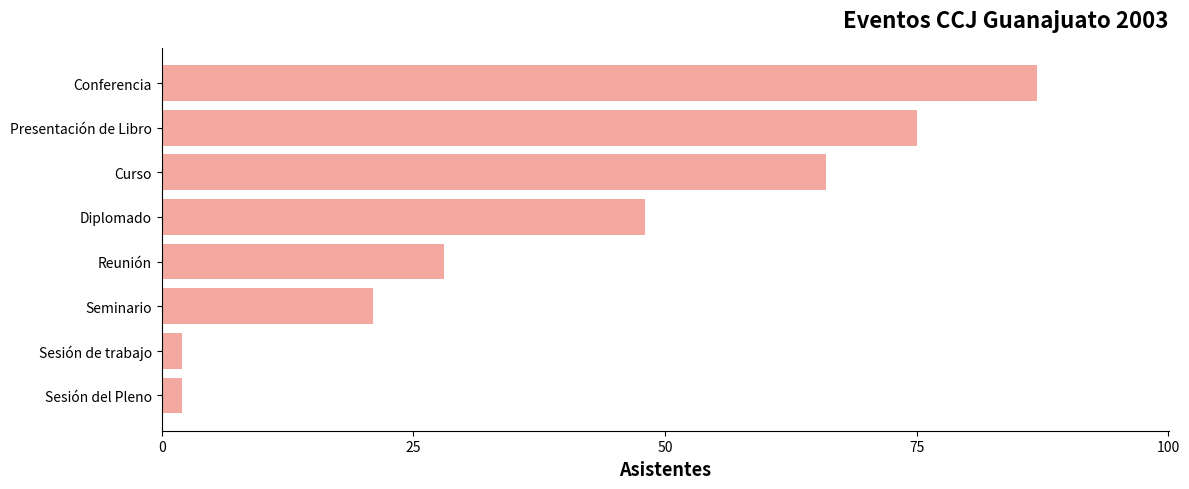

How many bars are there in total?

8